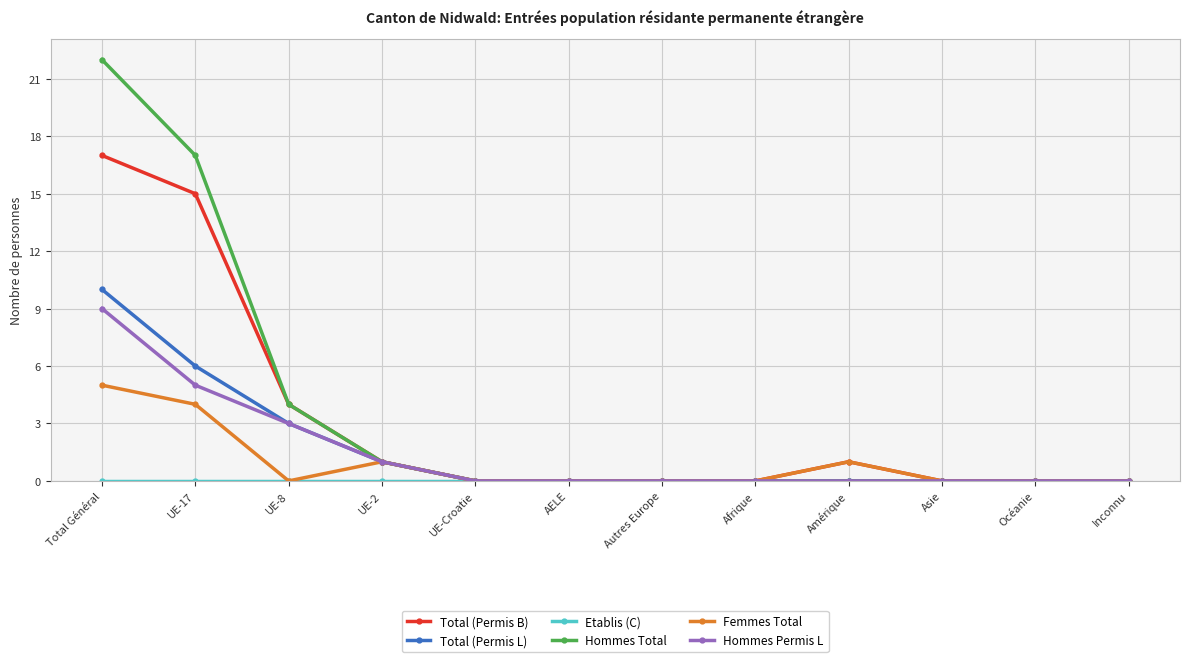

How many series are shown in this chart?

6